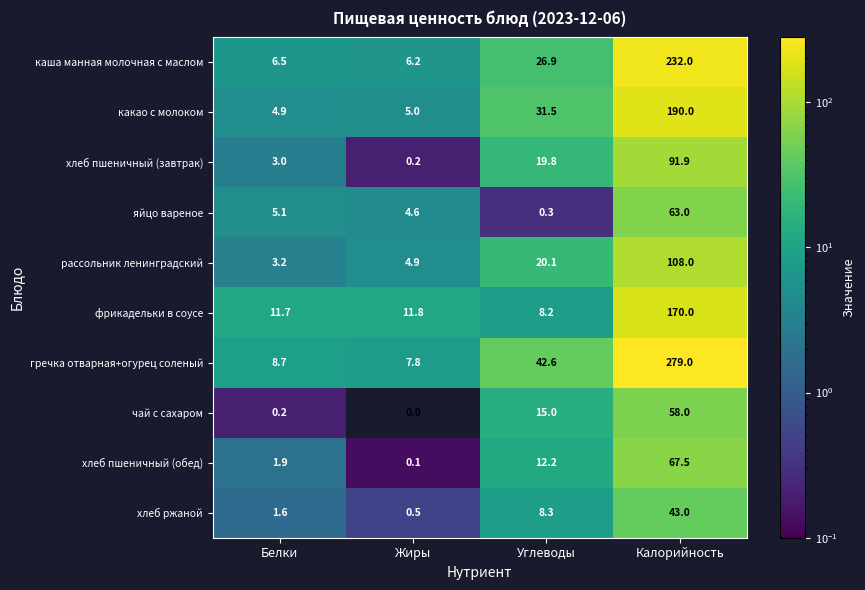

At which category is the sum across all series the highest?

Калорийность